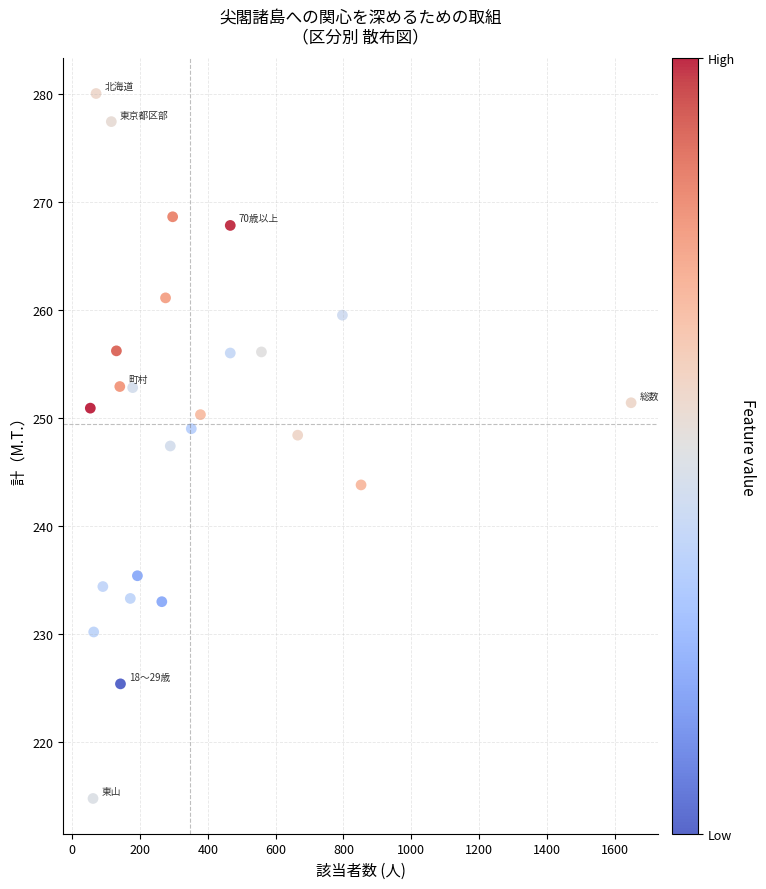

What is the range of X values (max minus min)?

1596.0